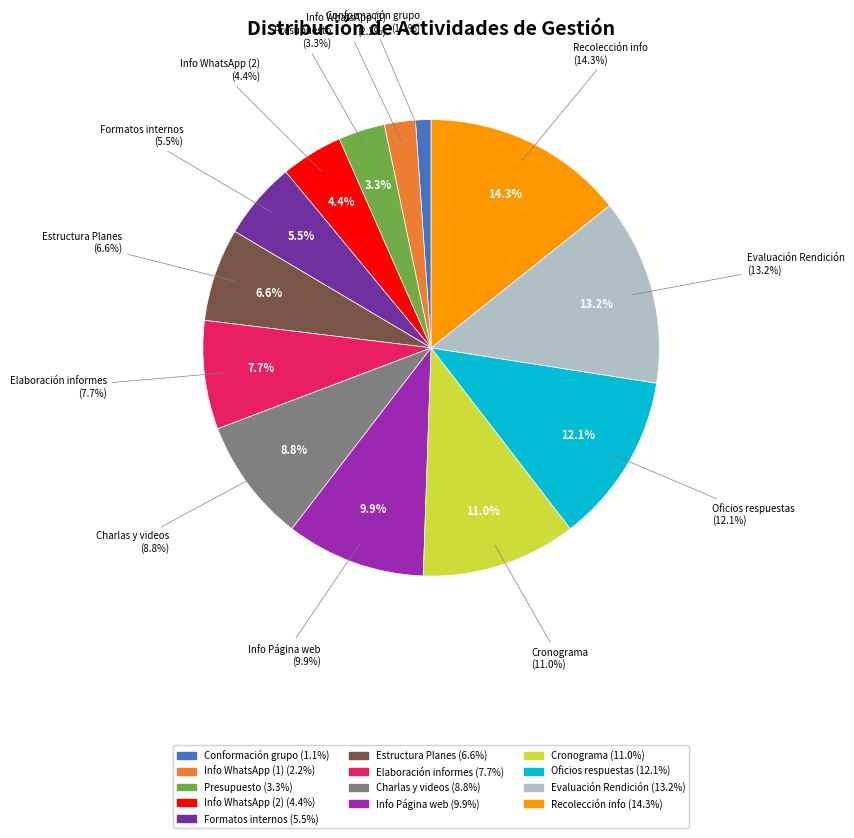

Does Información Grupos de whasaap y Página account for over 50% of the chart?

No